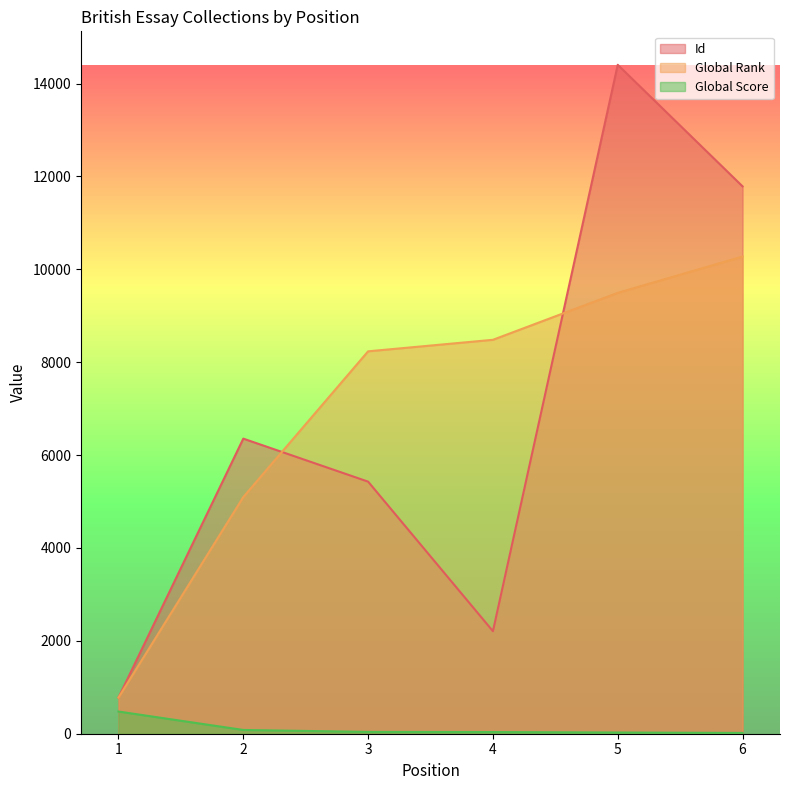

Which series changed the most between 2 and 3?

Global Rank